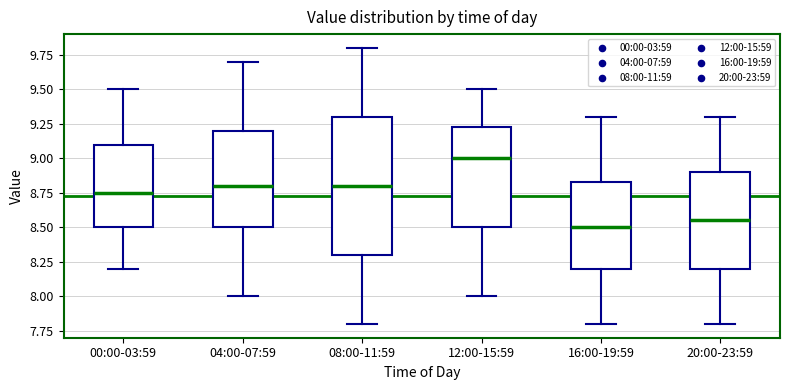

Where does the lower whisker of the box for 12:00-15:59 end on the y-axis? The values are not printed on the chart, so give them approximately, as read against the axis.

8.00